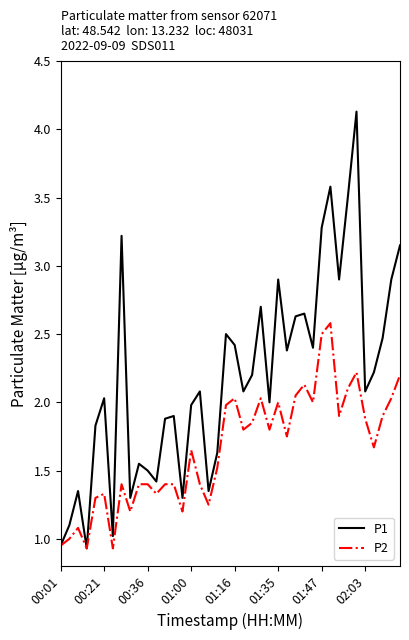

Rank the series by their maximum value, from highest to lowest.

P1, P2